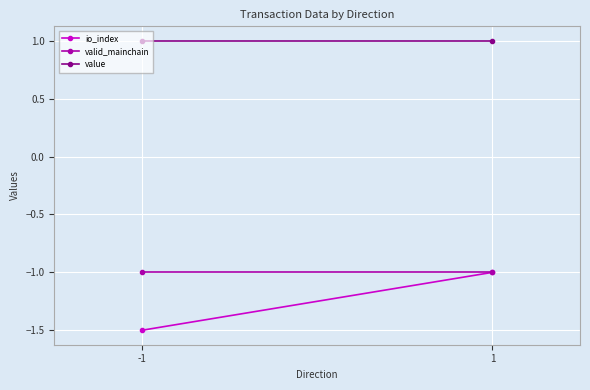

What is the spread (max minus min) of values at -1?

2.5